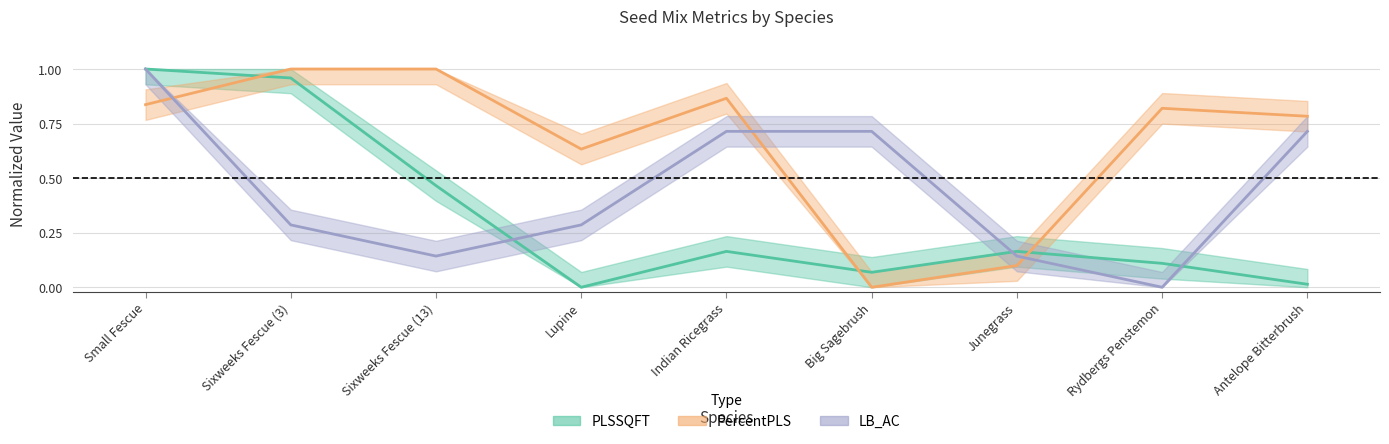

Reading left to right, what are all the values shown in this chart?

PLSSQFT: Small Fescue=1.0	Sixweeks Fescue (3)=1.0	Sixweeks Fescue (13)=0.5	Lupine=0.0	Indian Ricegrass=0.2	Big Sagebrush=0.1	Junegrass=0.2	Rydbergs Penstemon=0.1	Antelope Bitterbrush=0.0
PercentPLS: Small Fescue=0.8	Sixweeks Fescue (3)=1.0	Sixweeks Fescue (13)=1.0	Lupine=0.6	Indian Ricegrass=0.9	Big Sagebrush=0.0	Junegrass=0.1	Rydbergs Penstemon=0.8	Antelope Bitterbrush=0.8
LB_AC: Small Fescue=1.0	Sixweeks Fescue (3)=0.3	Sixweeks Fescue (13)=0.1	Lupine=0.3	Indian Ricegrass=0.7	Big Sagebrush=0.7	Junegrass=0.1	Rydbergs Penstemon=0.0	Antelope Bitterbrush=0.7